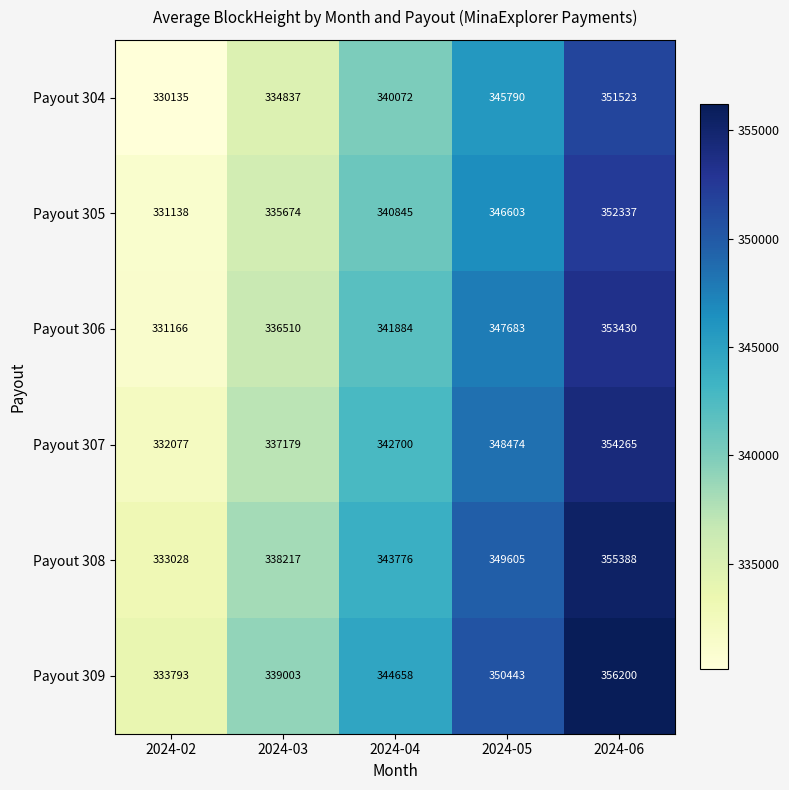

What is the sum of all Payout 308 values?

1720014